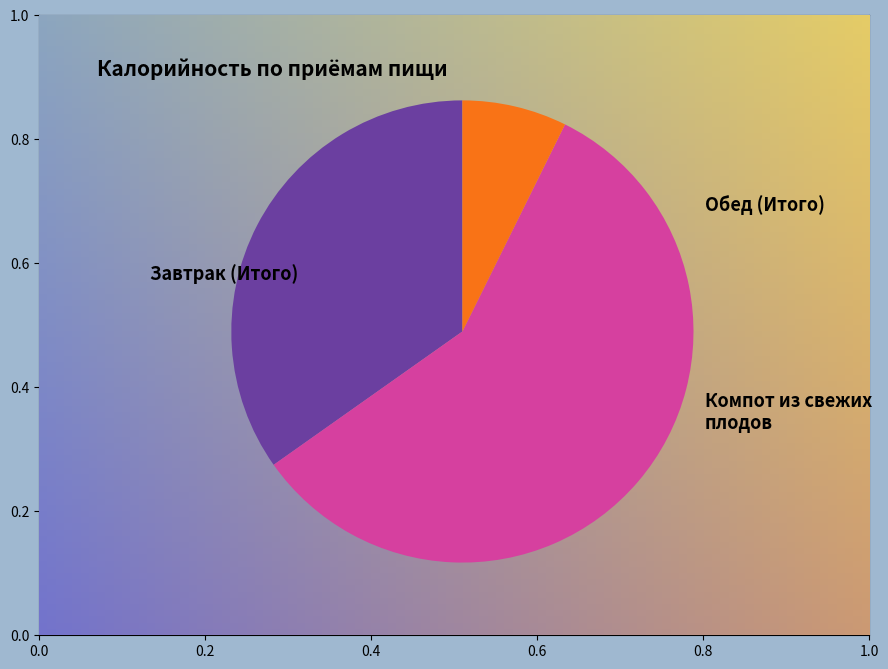

Rank the categories by value from highest to lowest.

Обед (Итого), Завтрак (Итого), Компот из свежих плодов